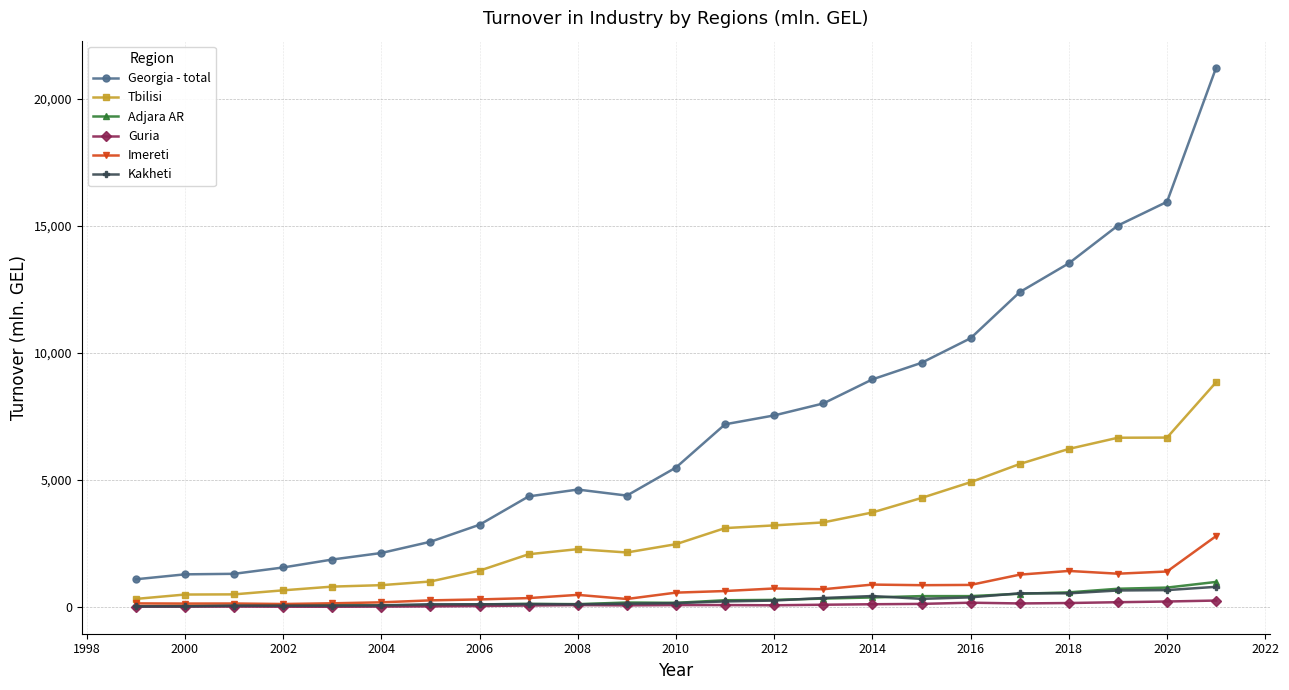

Which series has the widest spread of values?

Georgia - total